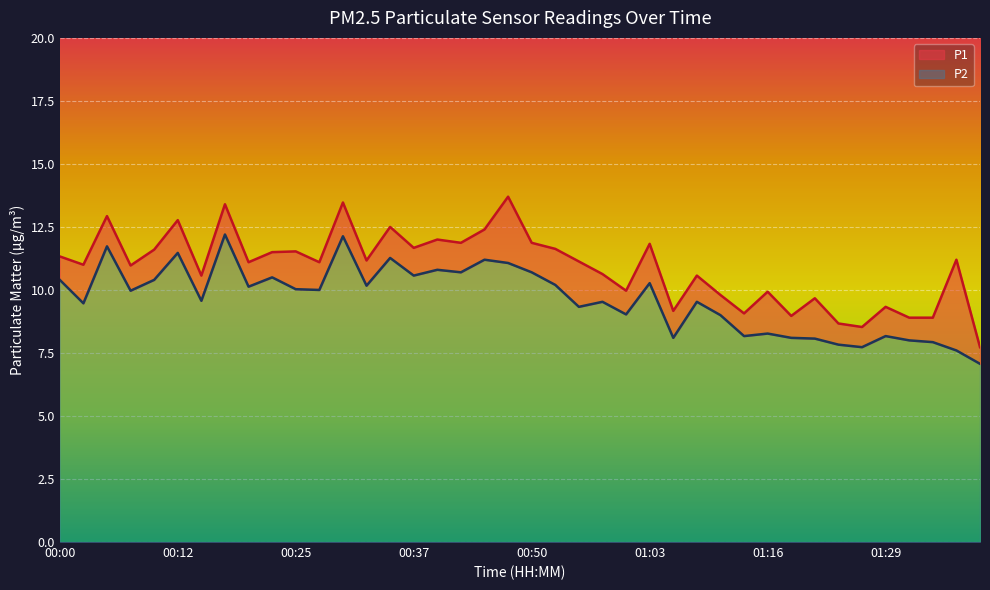

The value of P1 at 01:24 is 8.7. True or false?

True